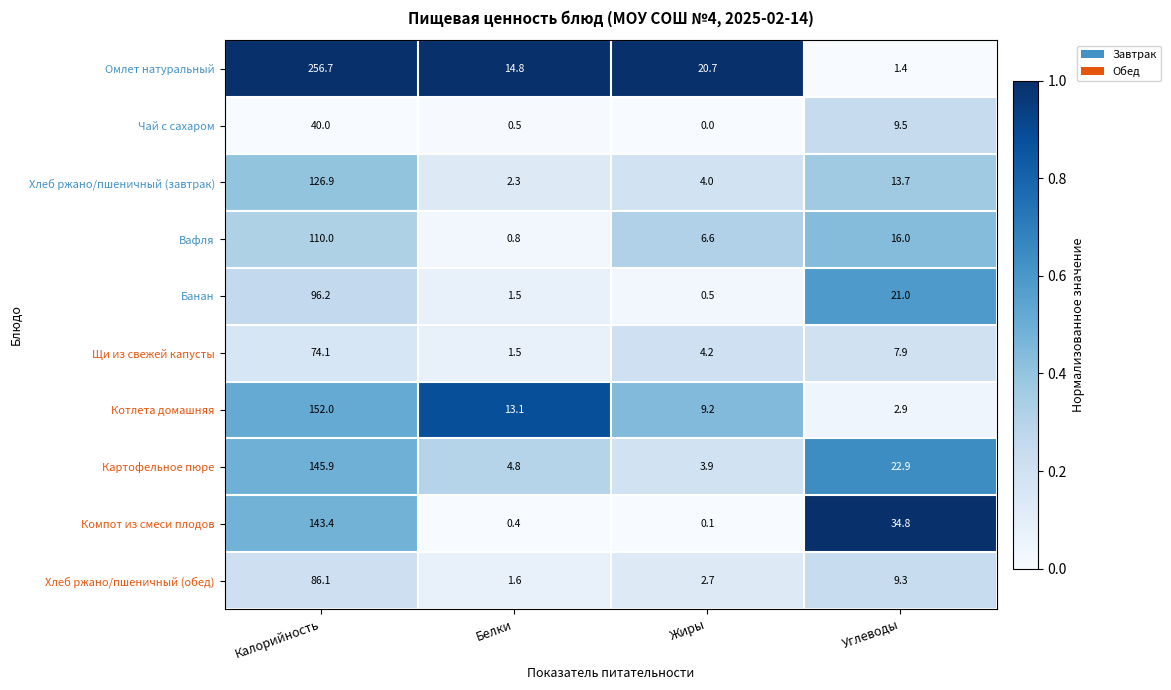

Which category has the highest value across all series?

Калорийность